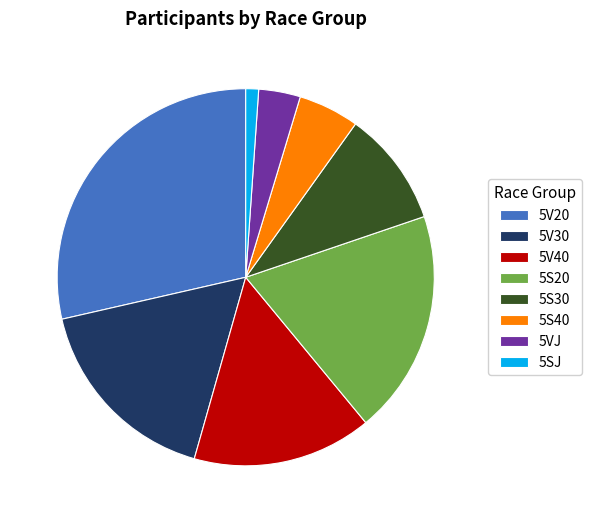

Is there any slice that represents more than half of the pie?

No